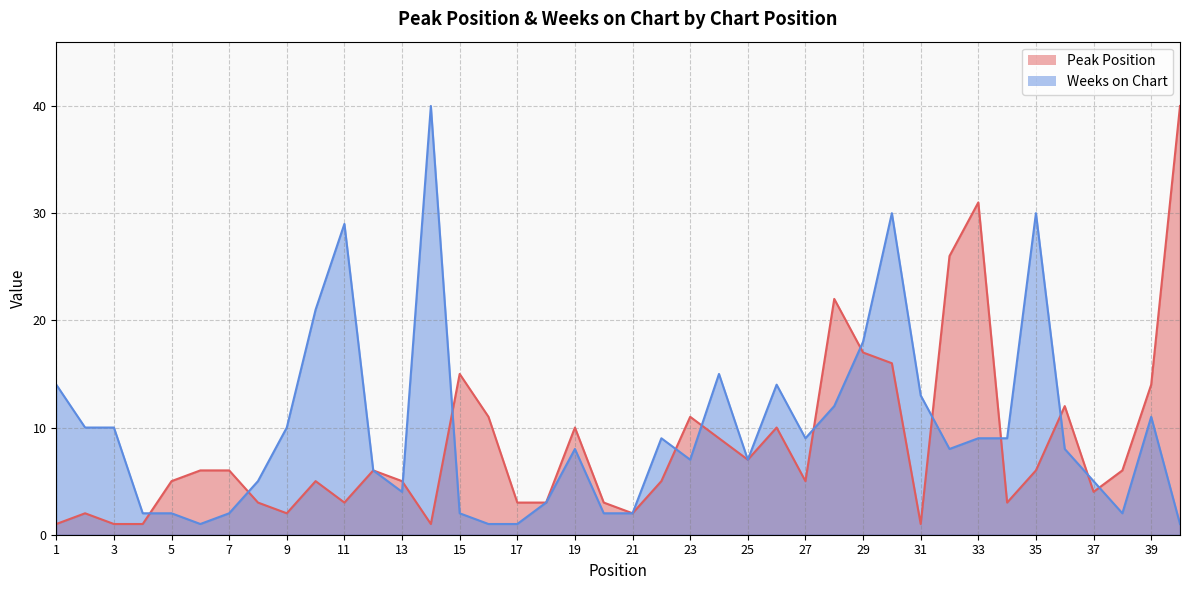

Between 20 and 35, which series saw the biggest shift?

Weeks on Chart